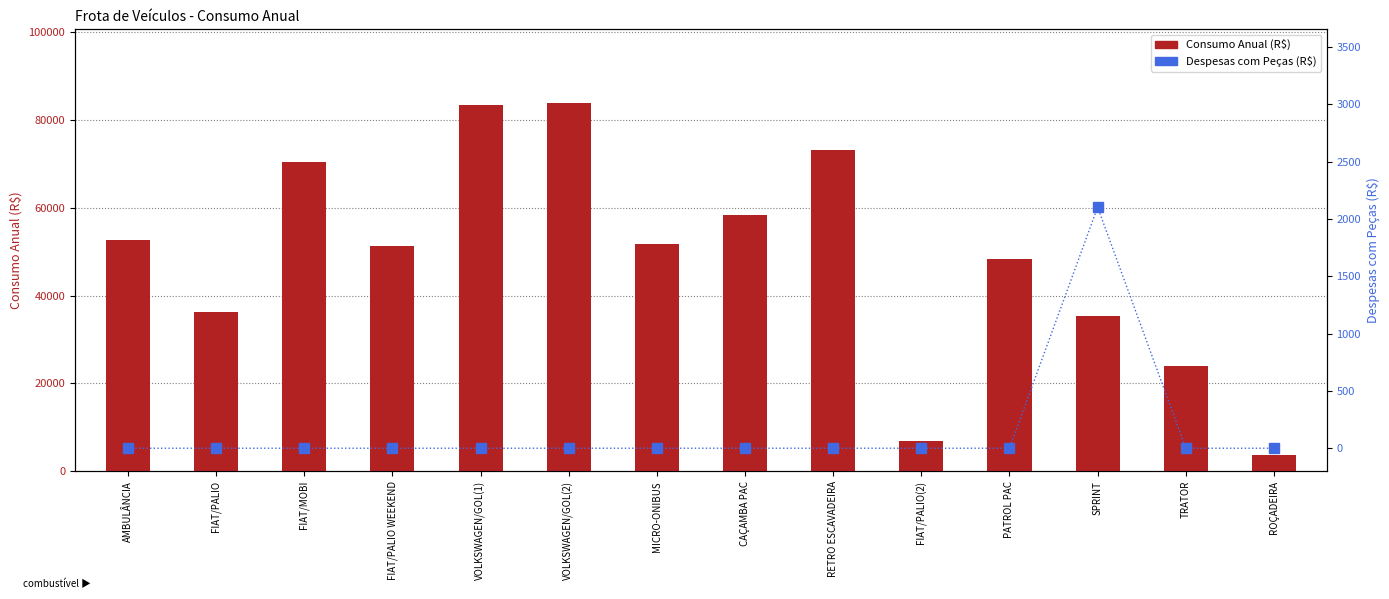

What is the maximum value for Consumo Anual (R$)?

83922.0